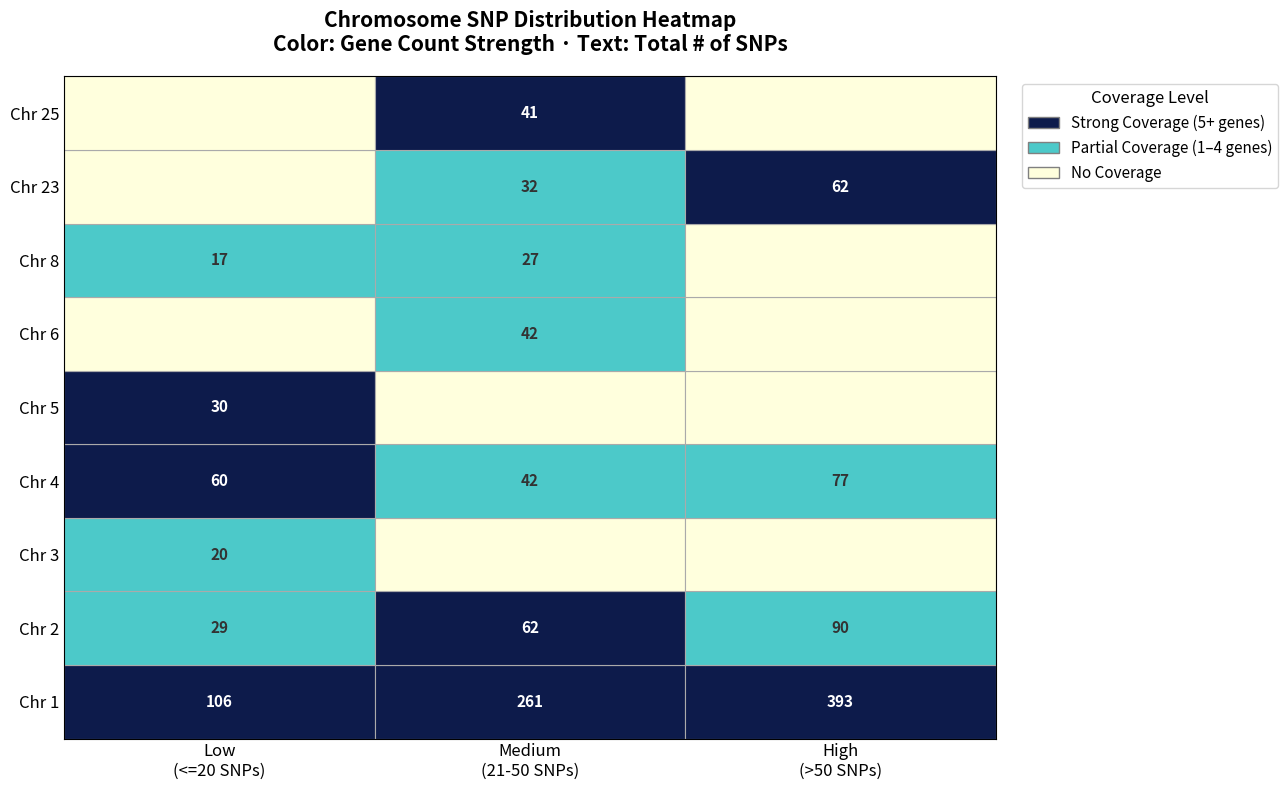

Which series has the largest total across all categories?

1